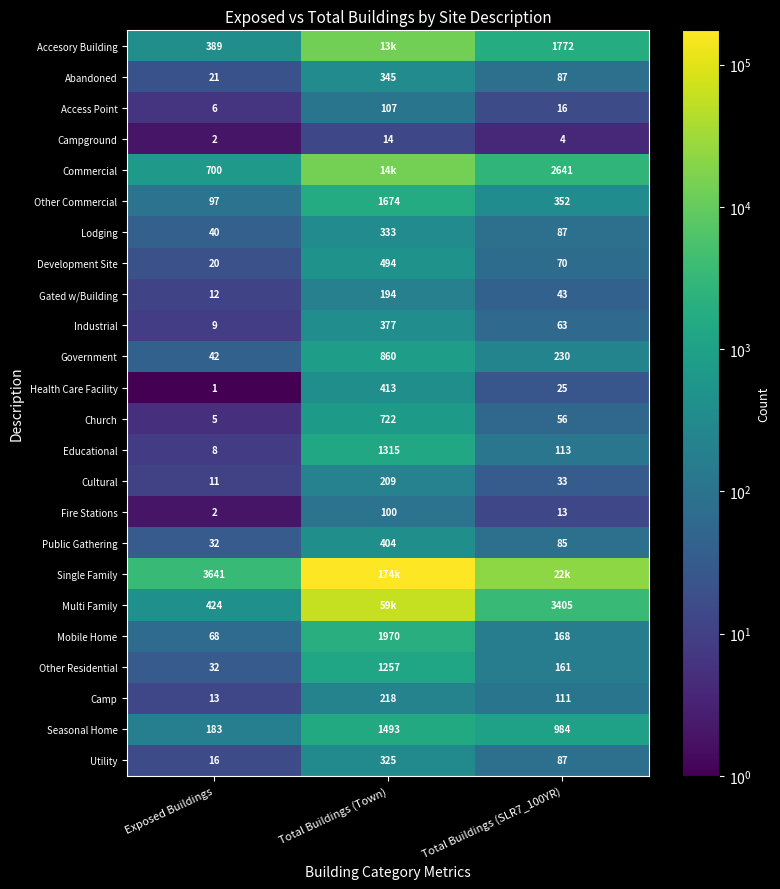

How many distinct data groups are displayed?

24